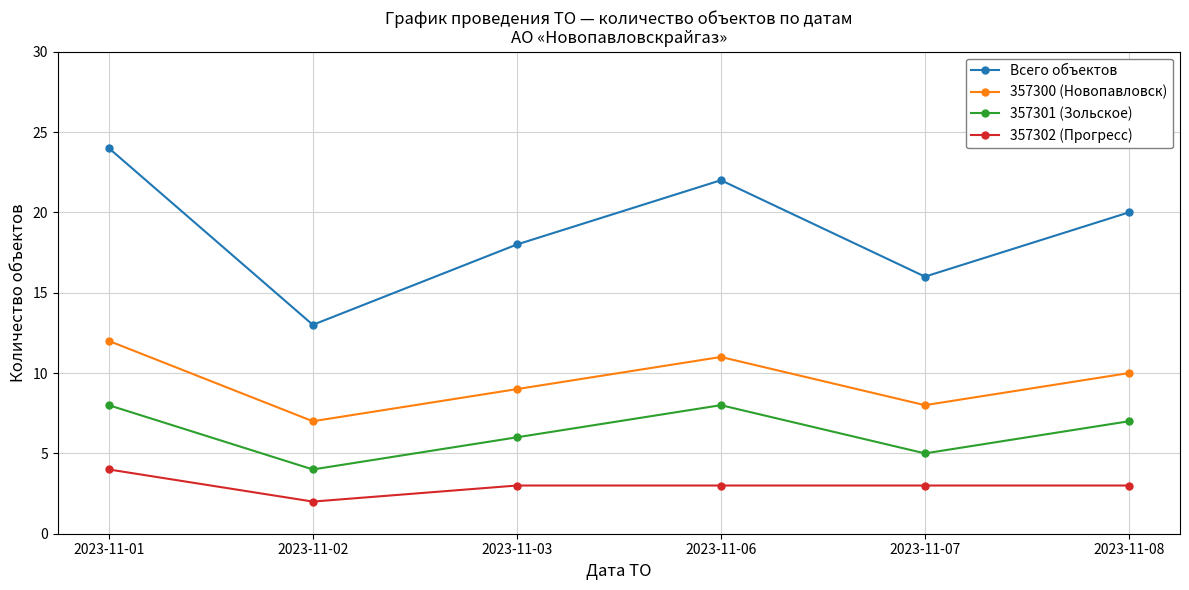

True or false: 357301 (Зольское) has more than 1 points higher than both neighbors.

False